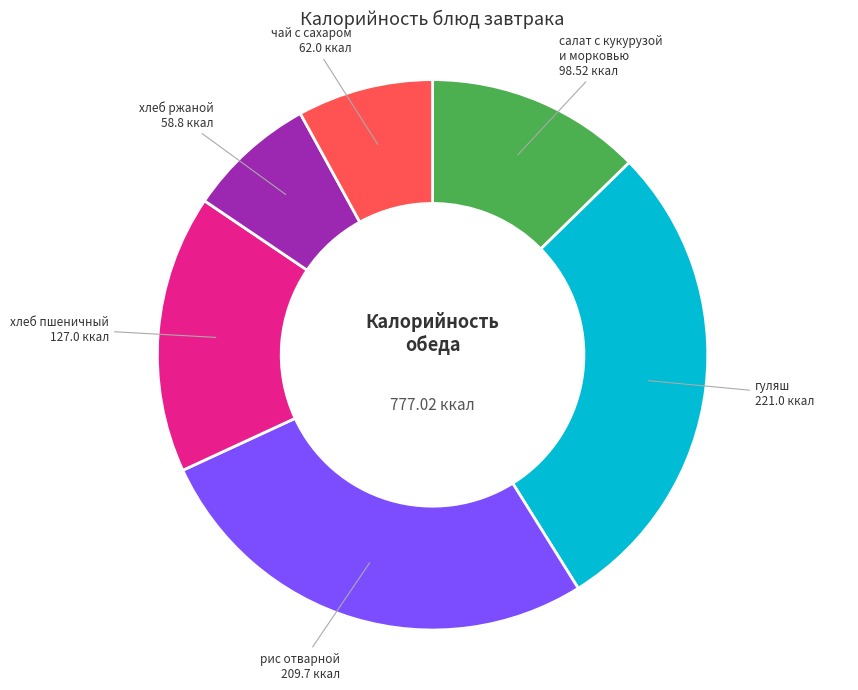

Is the sum of чай с сахаром and гуляш greater than half?

No